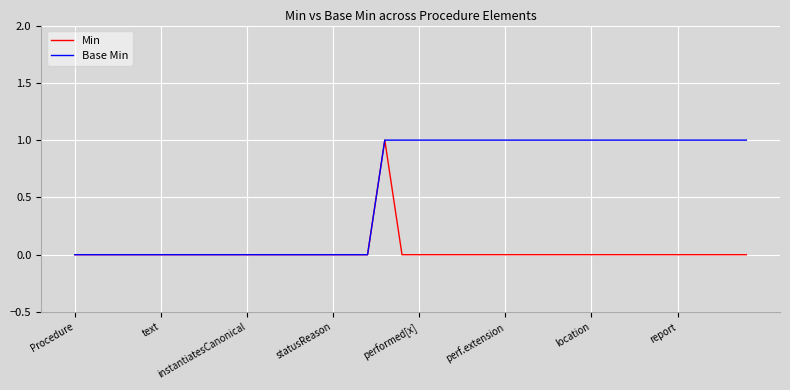

List the series in order of their overall mean, highest first.

Base Min, Min